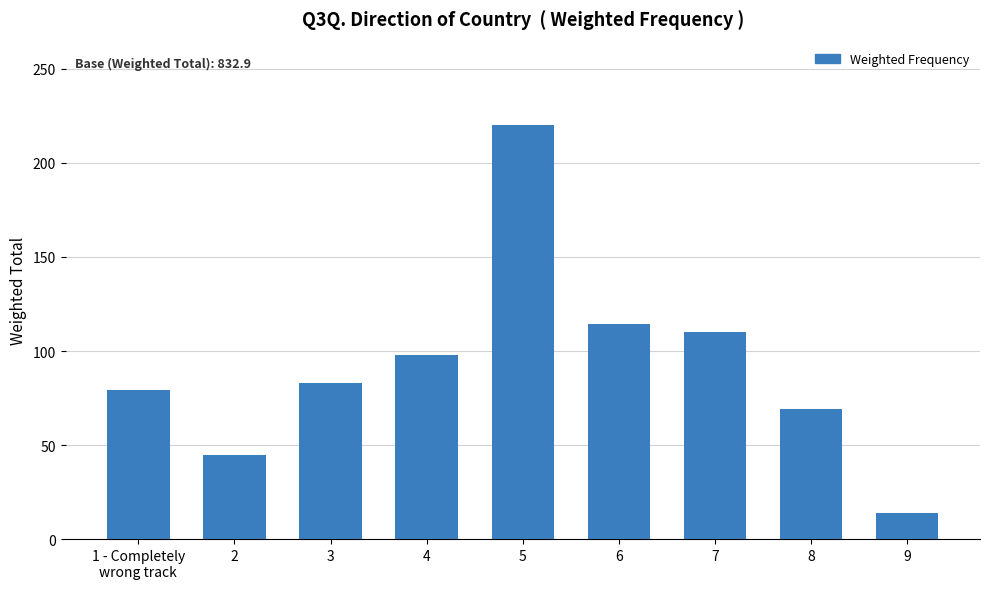

What is the maximum value shown in the chart?

220.4